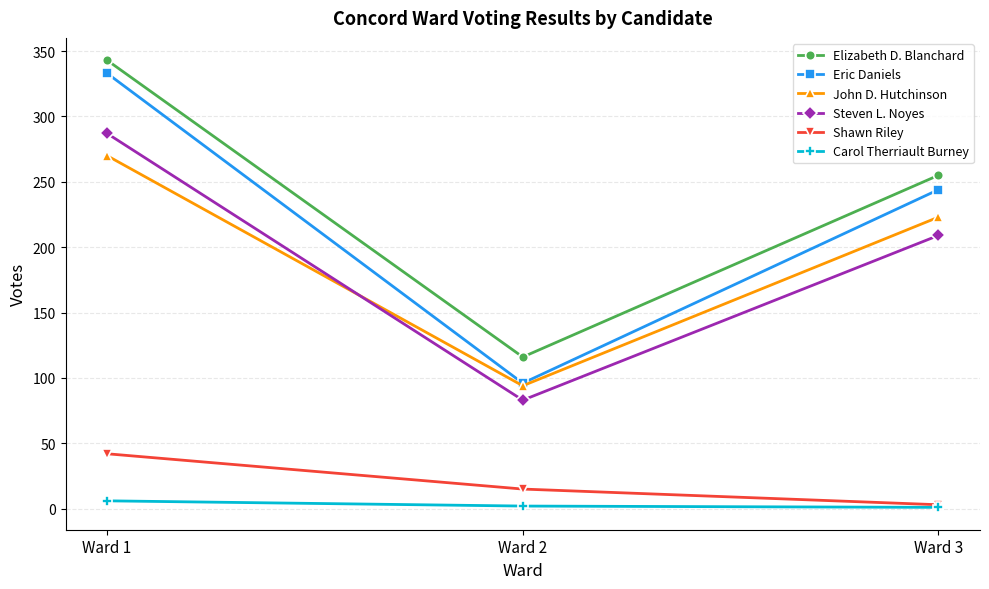

Which series has the widest spread of values?

Eric Daniels